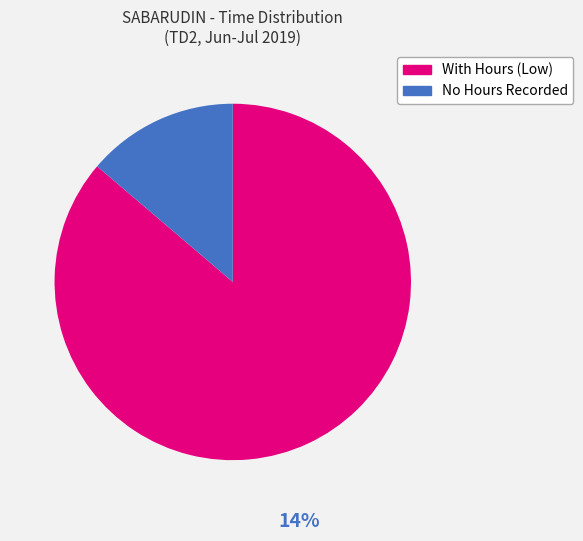

True or false: With Hours (Low) accounts for 74% of the total.

False